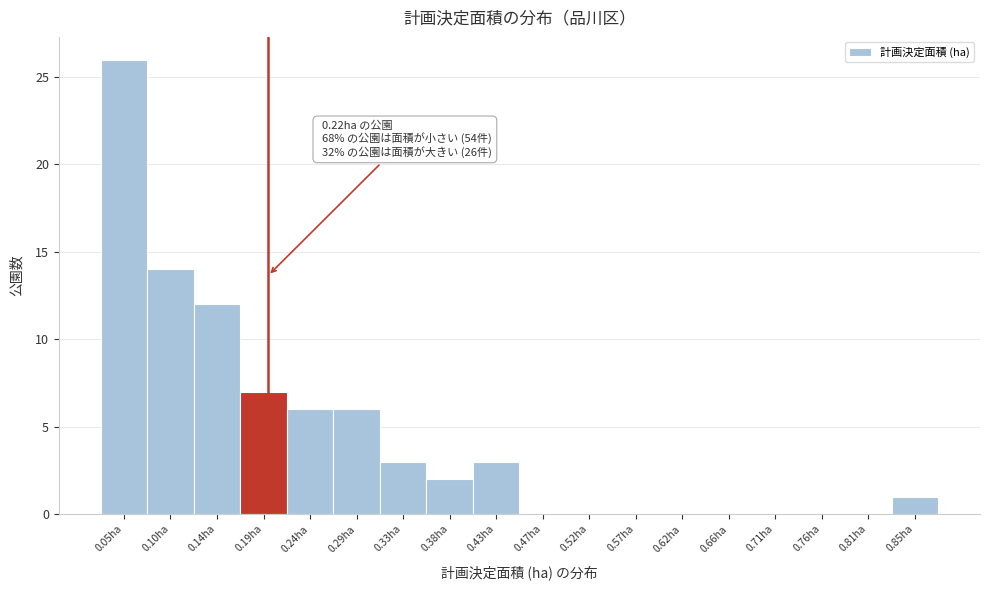

Reading left to right, transcribe all the data shown in this chart.

0.05ha=26	0.10ha=14	0.14ha=12	0.19ha=7	0.24ha=6	0.29ha=6	0.33ha=3	0.38ha=2	0.43ha=3	0.47ha=0	0.52ha=0	0.57ha=0	0.62ha=0	0.66ha=0	0.71ha=0	0.76ha=0	0.81ha=0	0.85ha=1